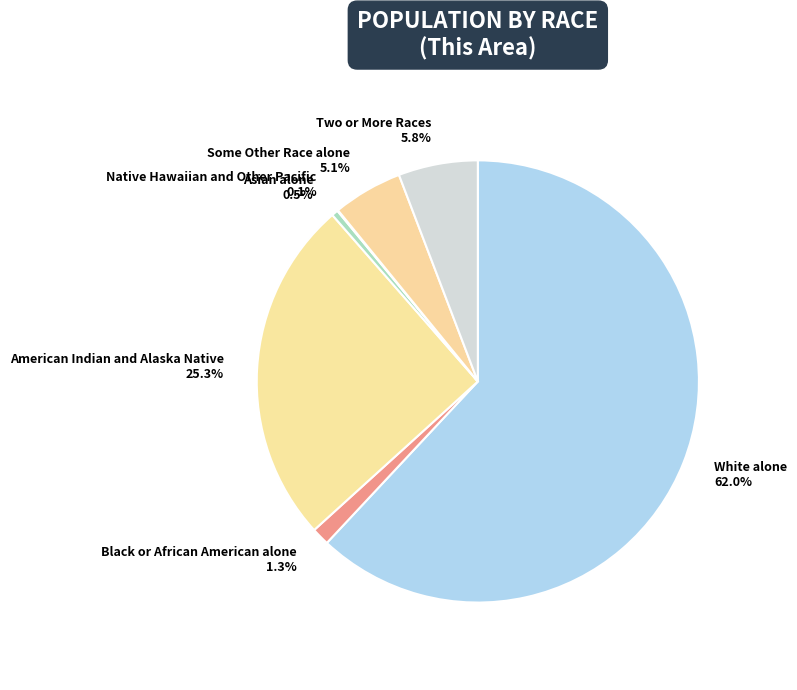

Which slice is the largest?

White alone